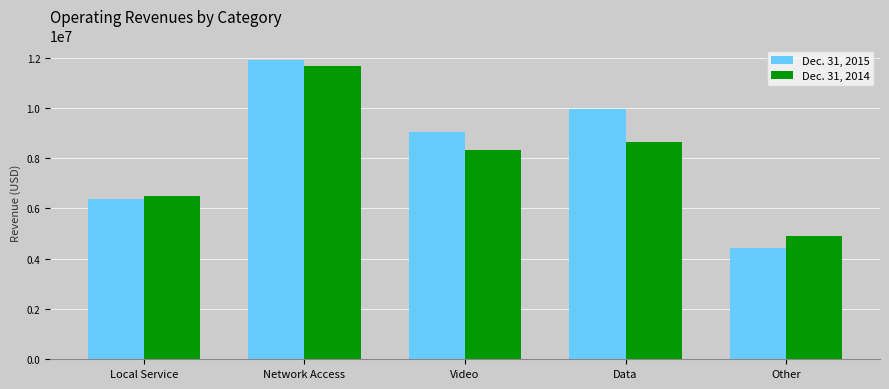

How many series are shown in this chart?

2